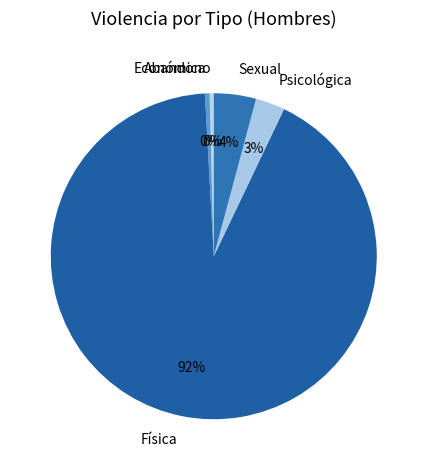

Which slice is the largest?

Física